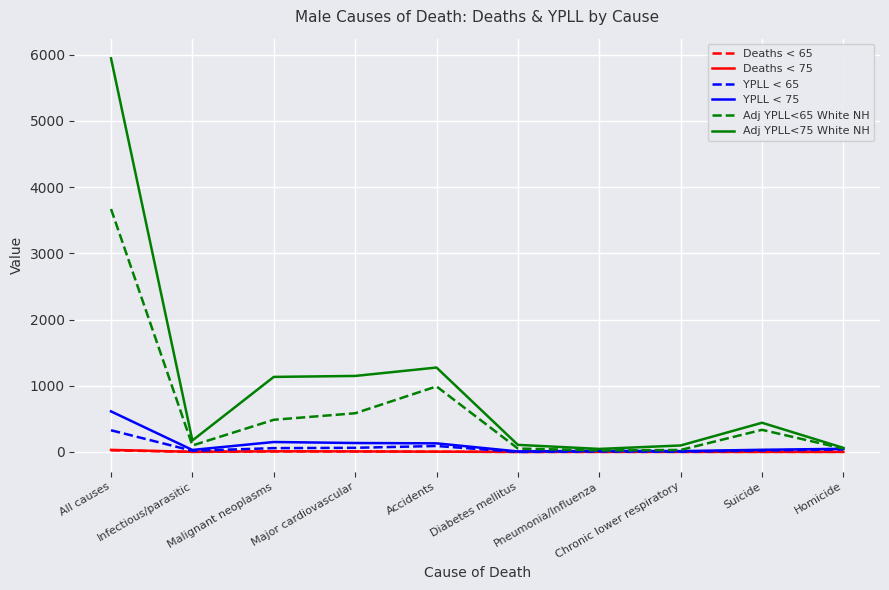

What is the total value across all series at Suicide?

831.8